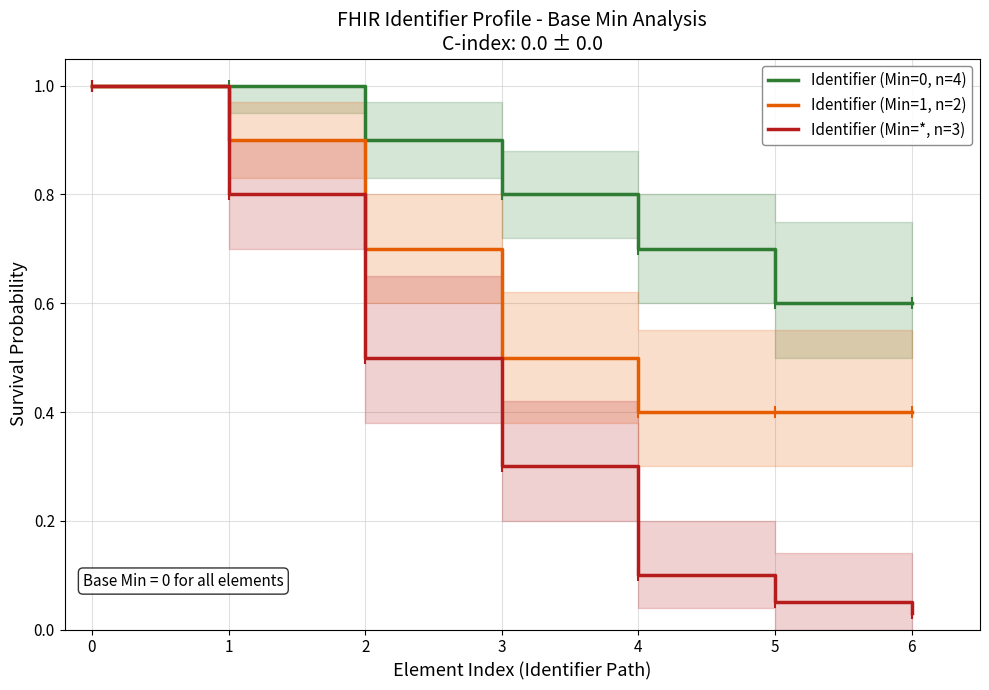

The Identifier (Min=1, n=2) series shows 0.7 at 2. True or false?

True